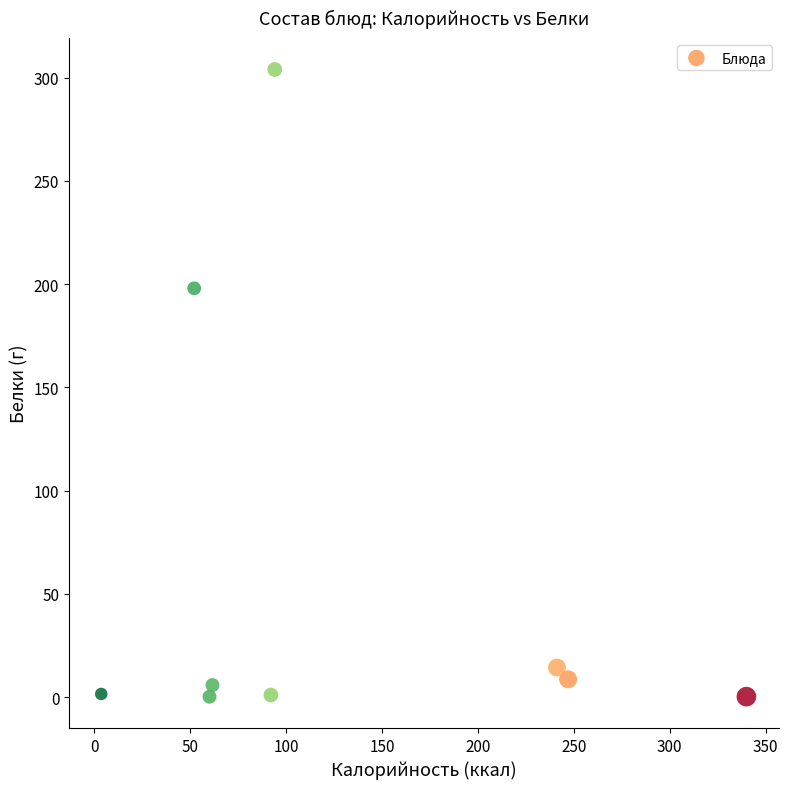

What is the average Y value?

59.3